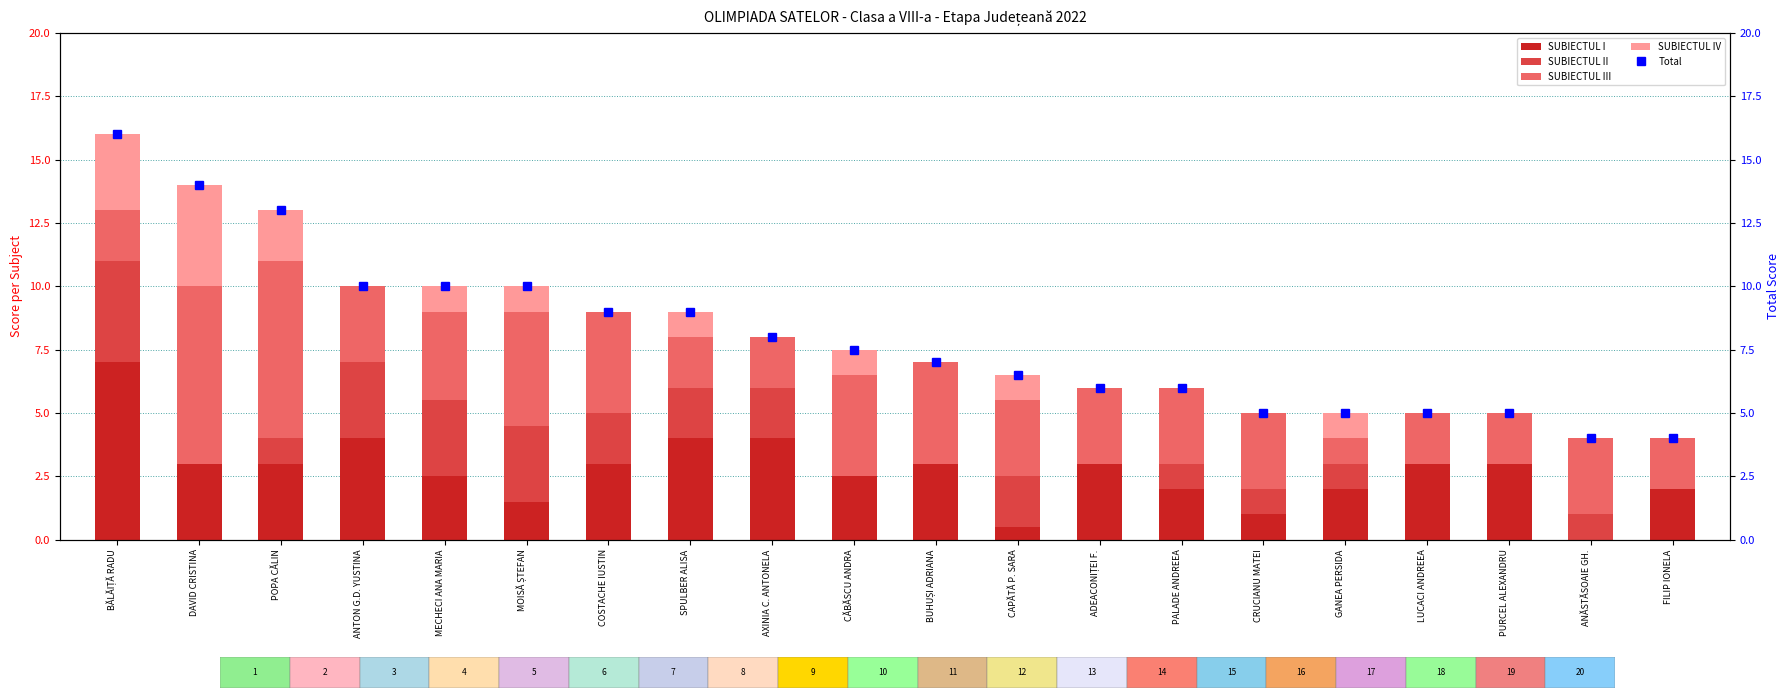

What is the average value of the Total series?

8.0